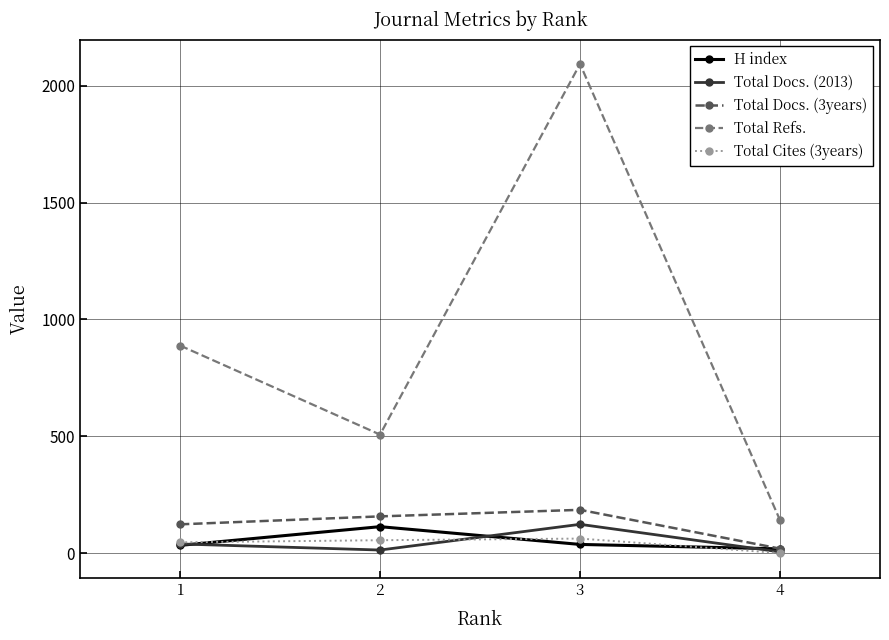

True or false: Total Cites (3years) and Total Docs. (3years) intersect in this chart.

False